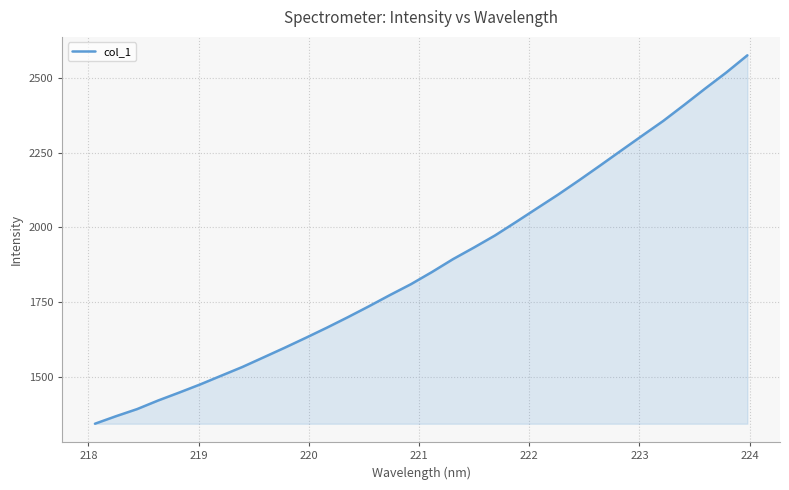

What is the minimum value shown in the chart?

1343.4